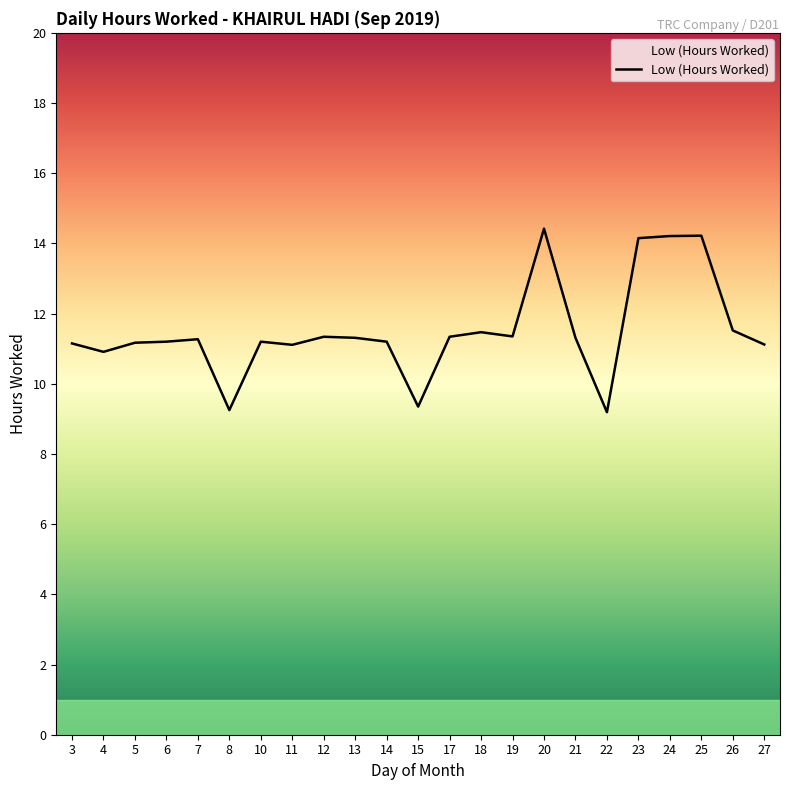

What is the change in value from 13 to 22?

-2.1